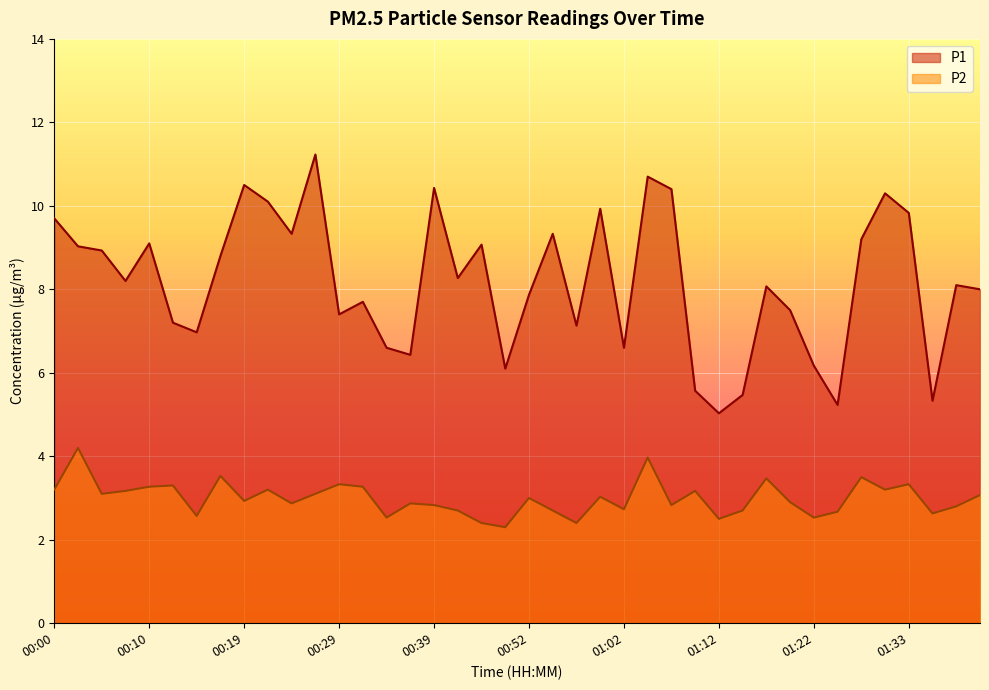

What are all the series names shown in the legend?

P1, P2